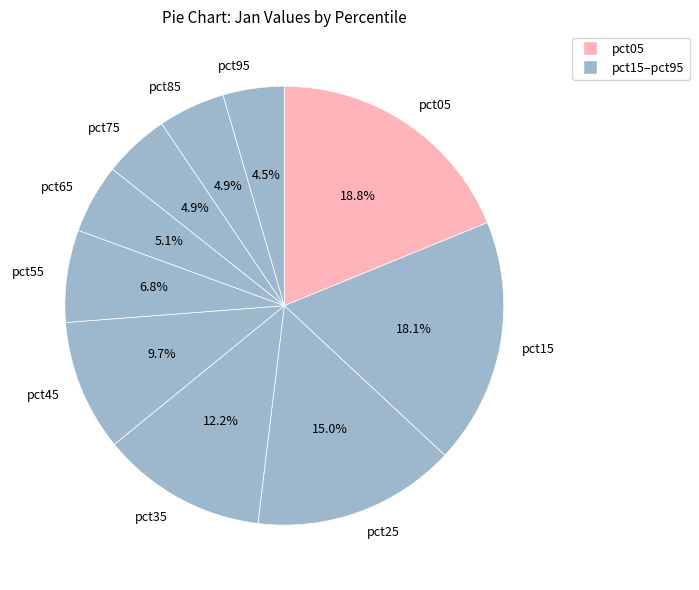

Is there a majority slice in this chart?

No